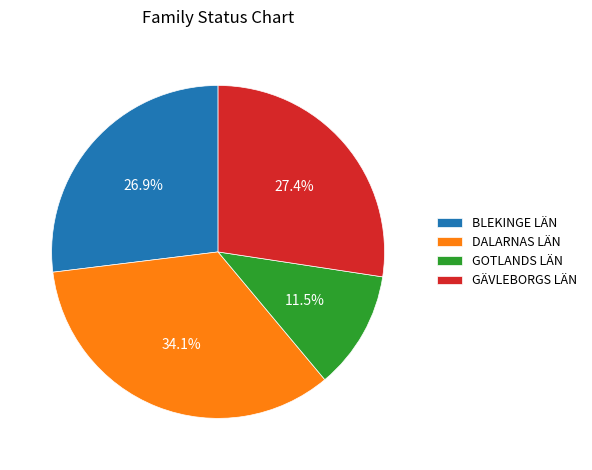

Which has a higher value, BLEKINGE LÄN or GOTLANDS LÄN?

BLEKINGE LÄN